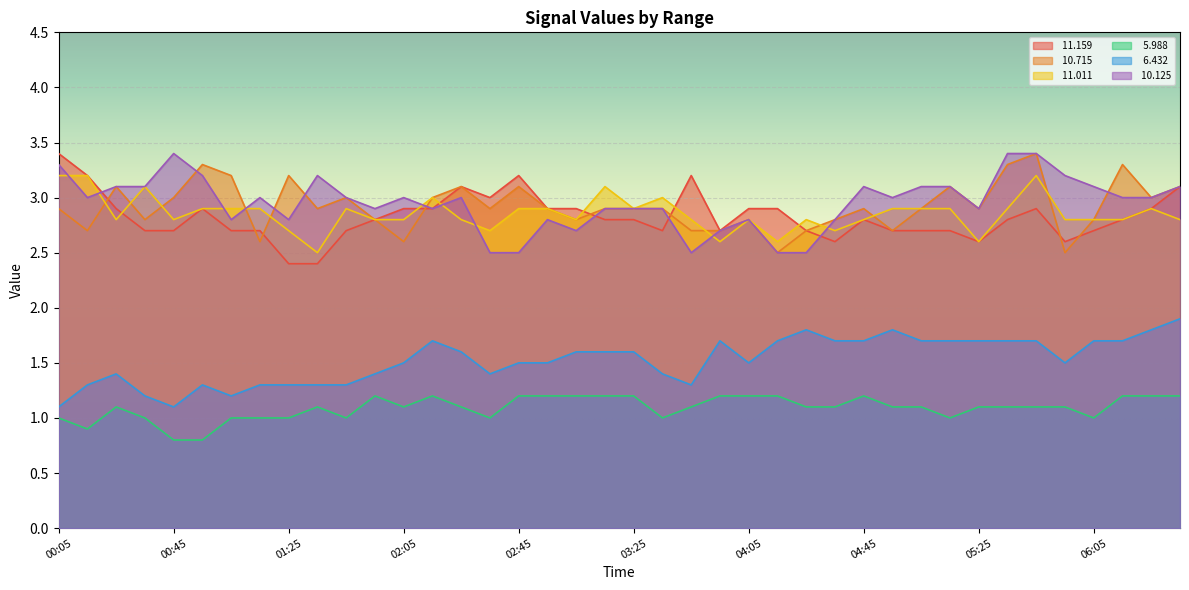

How many lines are shown in the chart?

6